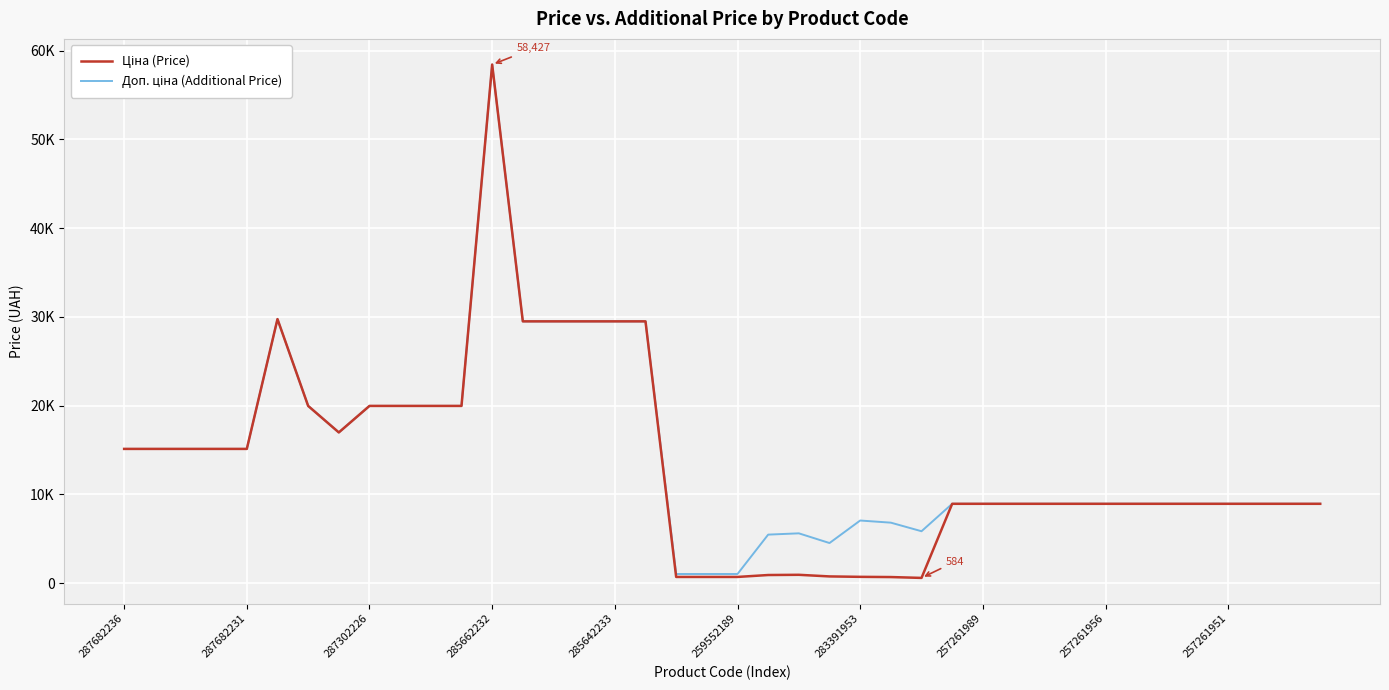

At which label is Ціна (Price) closest to 29505?

13